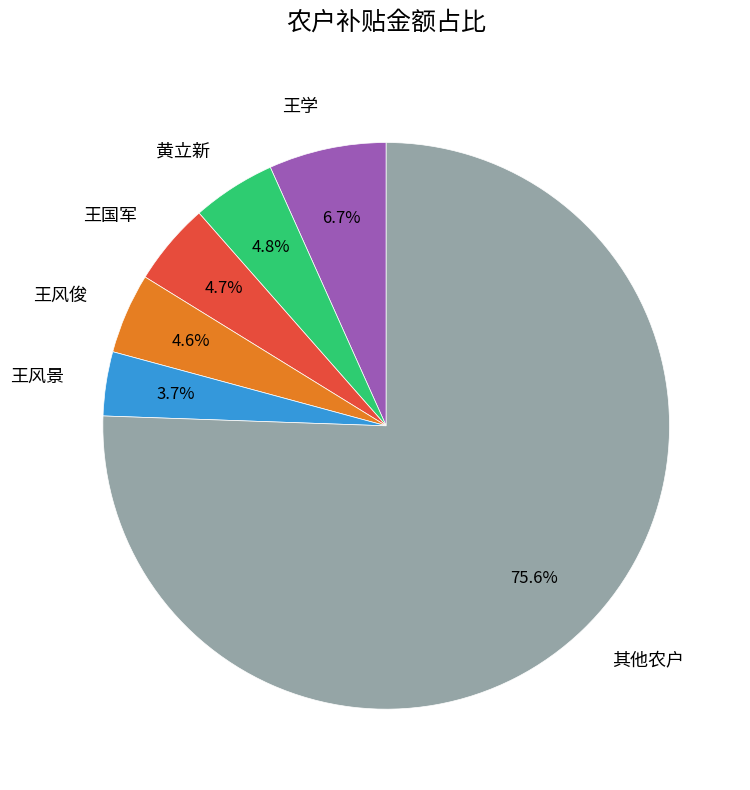

What is the total percentage of 王学 and 王风景?

10.4%